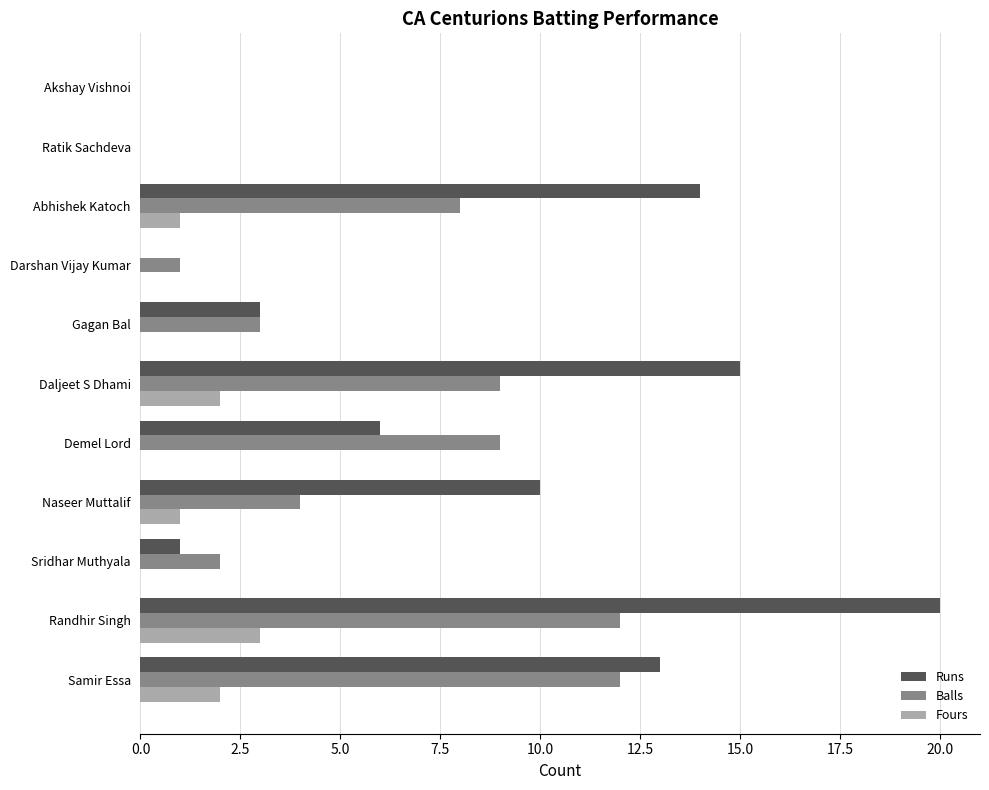

Which series changed the most between Abhishek Katoch and Ratik Sachdeva?

Runs